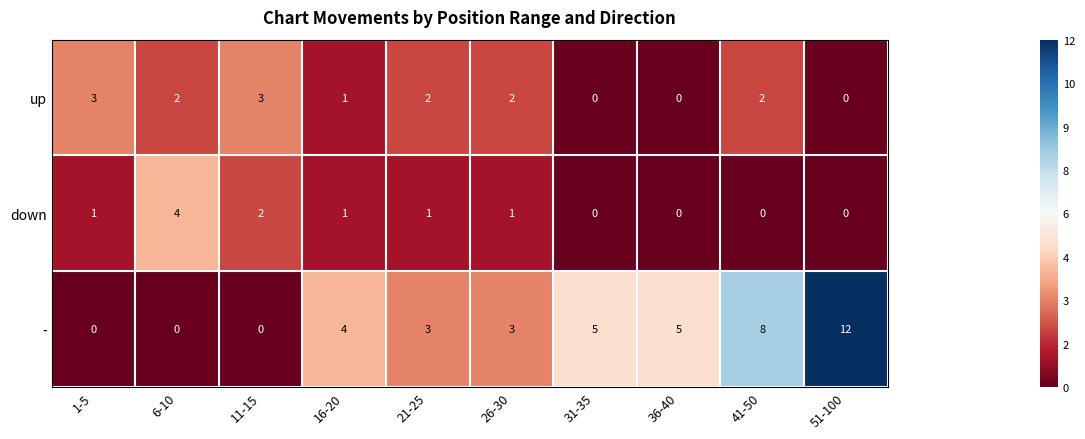

Which category has the highest value across all series?

51-100